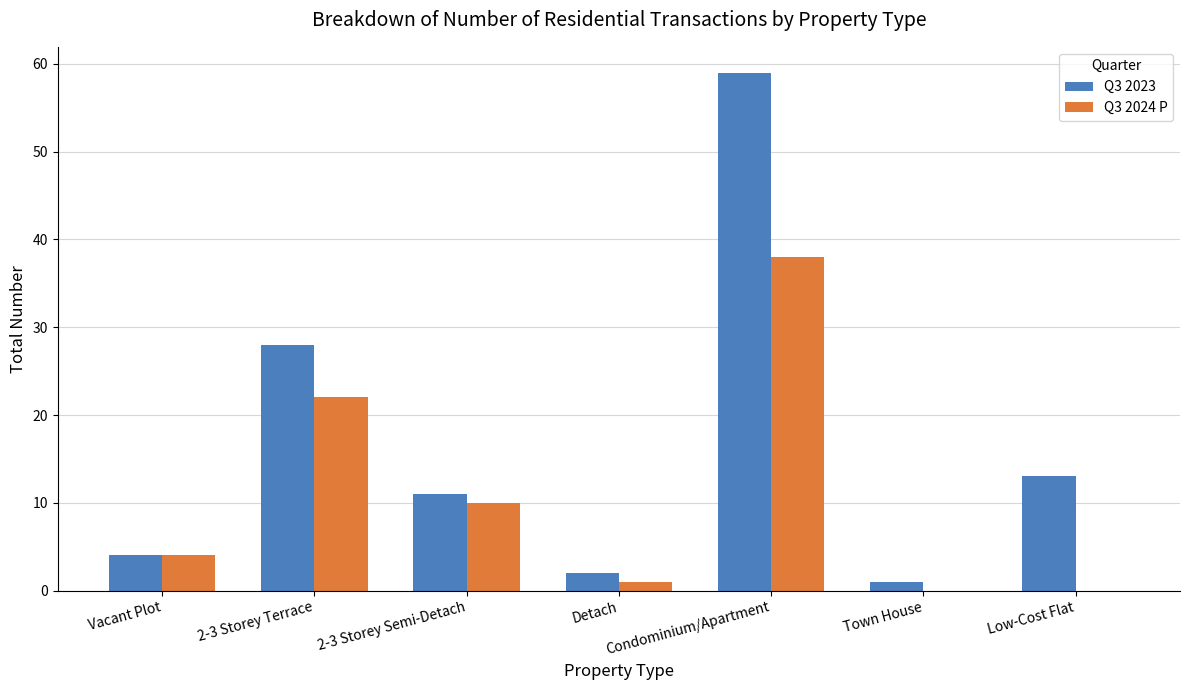

Which series changed the most between Condominium/Apartment and Low-Cost Flat?

Q3 2023